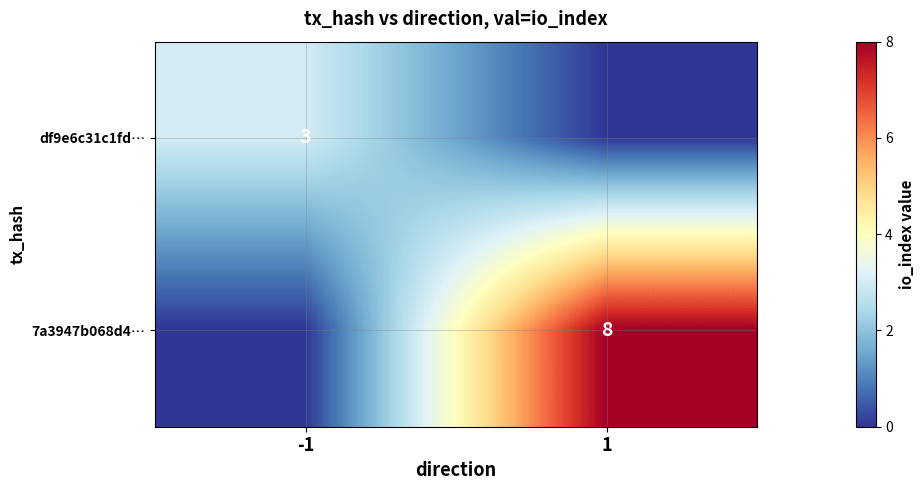

Is it true that df9e6c31c1fd… equals 4 at -1?

False